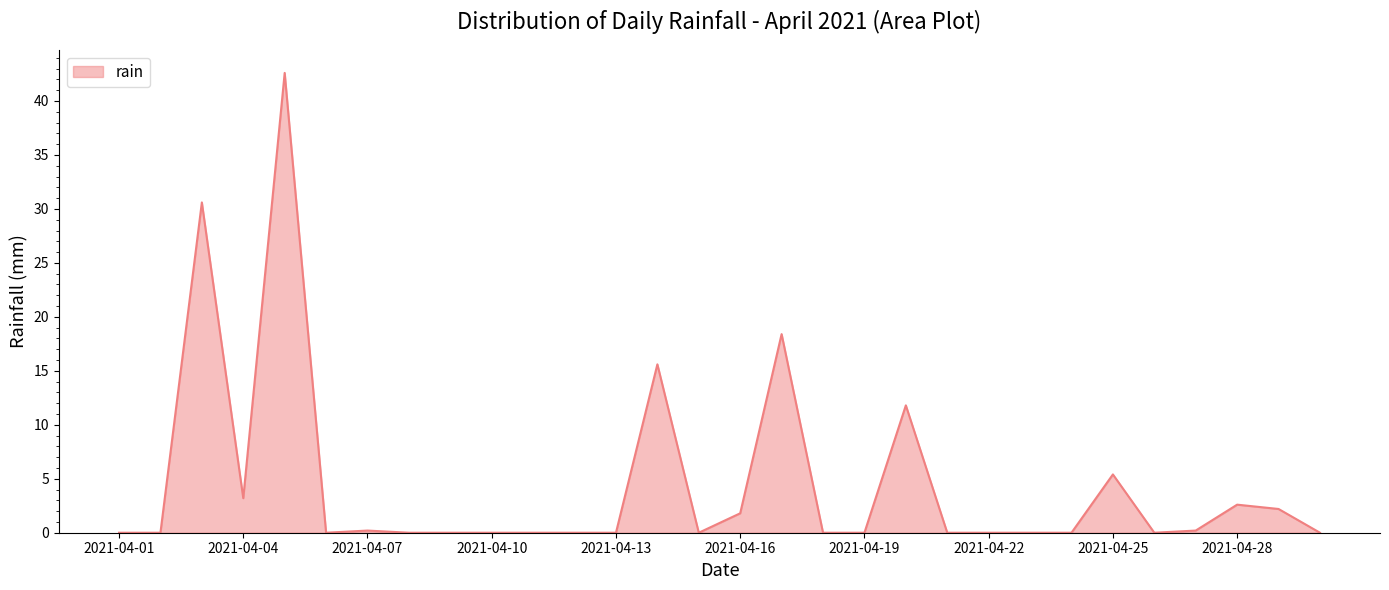

What is the greatest value displayed?

42.6